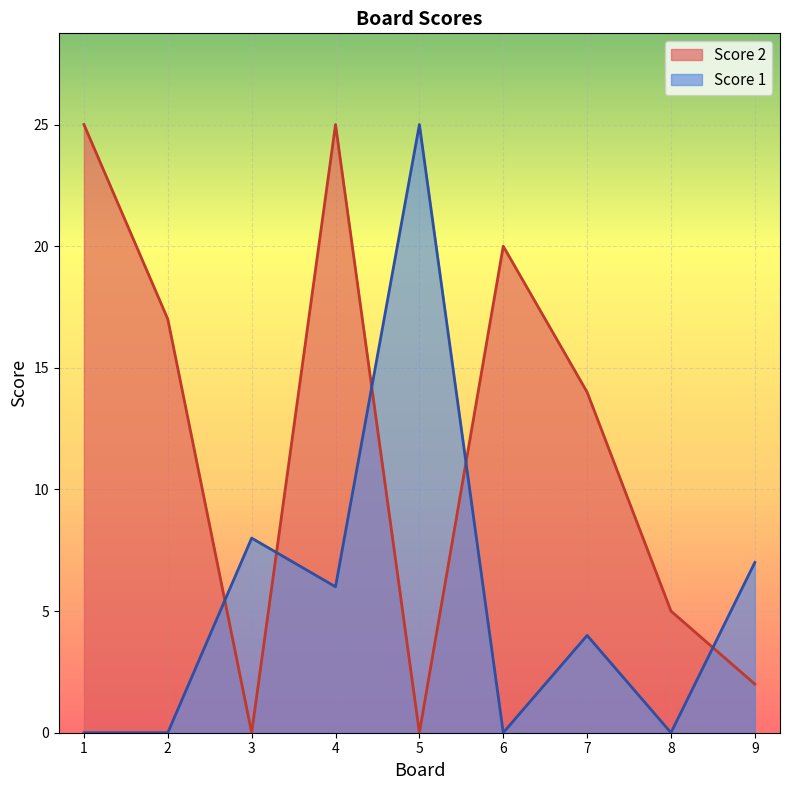

At which label does Score 1 reach its minimum?

1